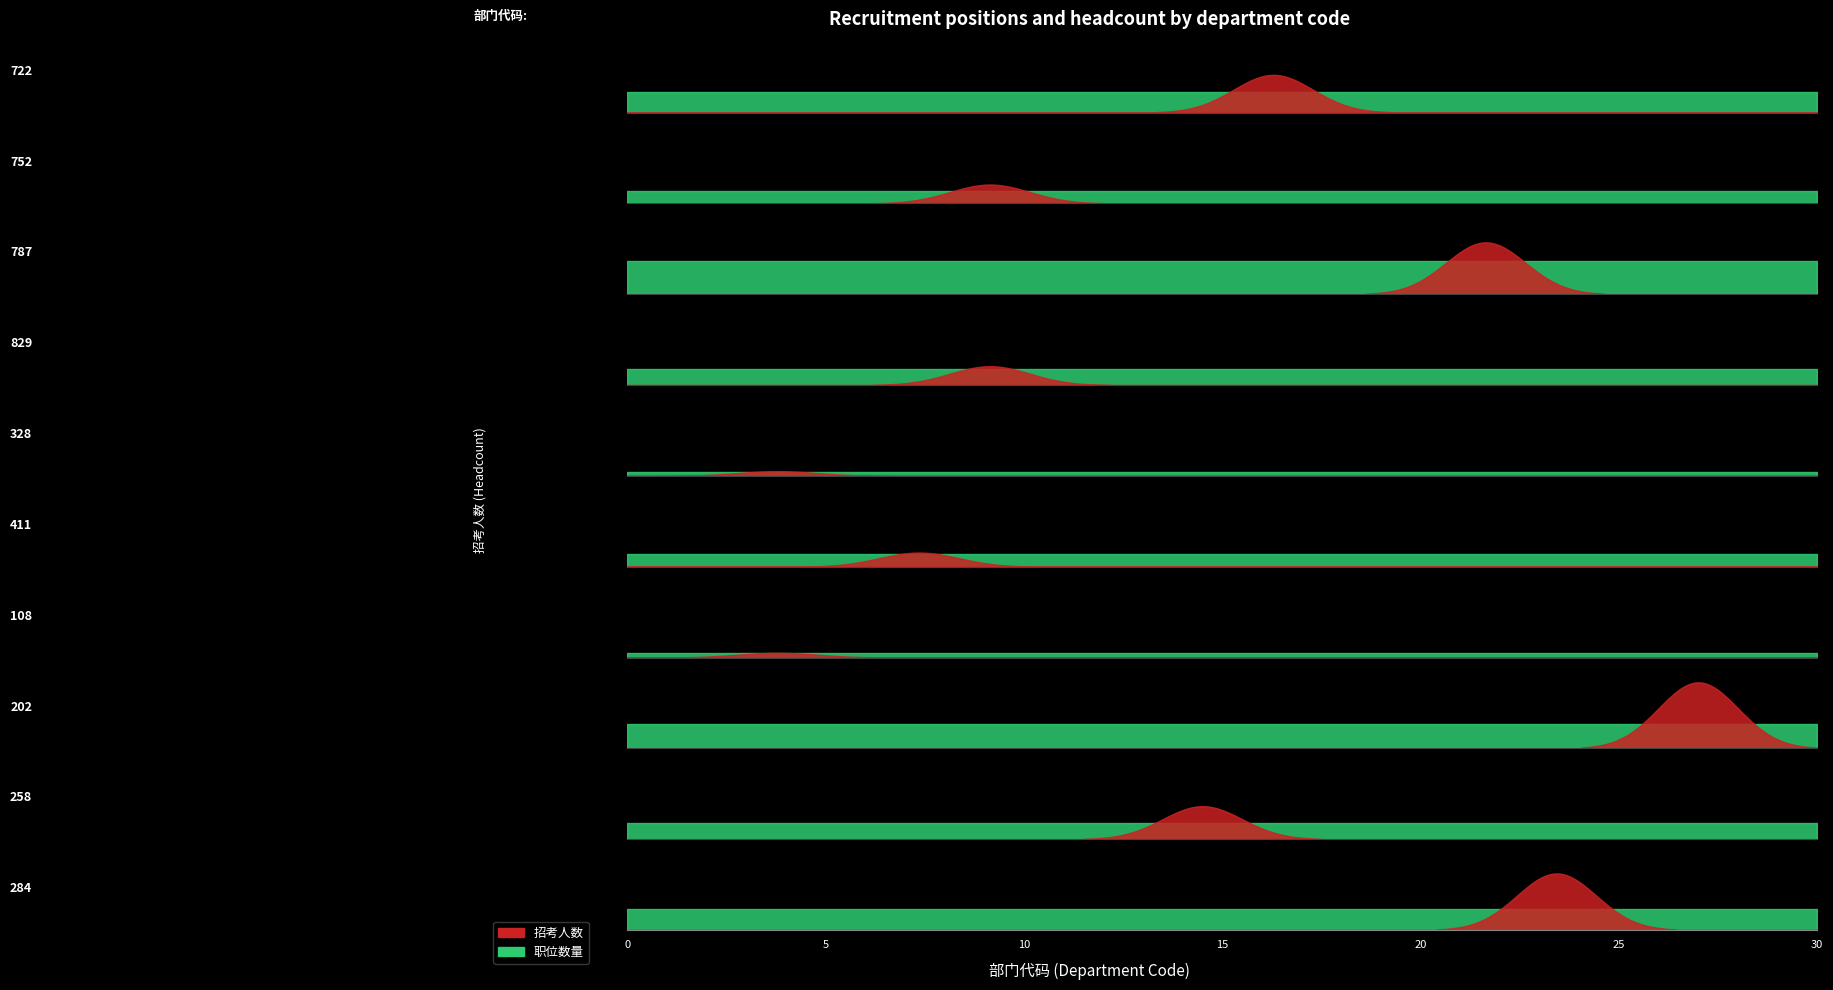

At how many categories does at least one series exceed 5?

5